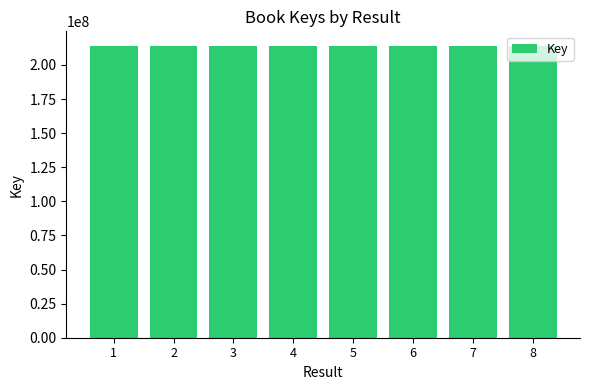

What is the ratio of the value at 4 to the value at 5?

1.0